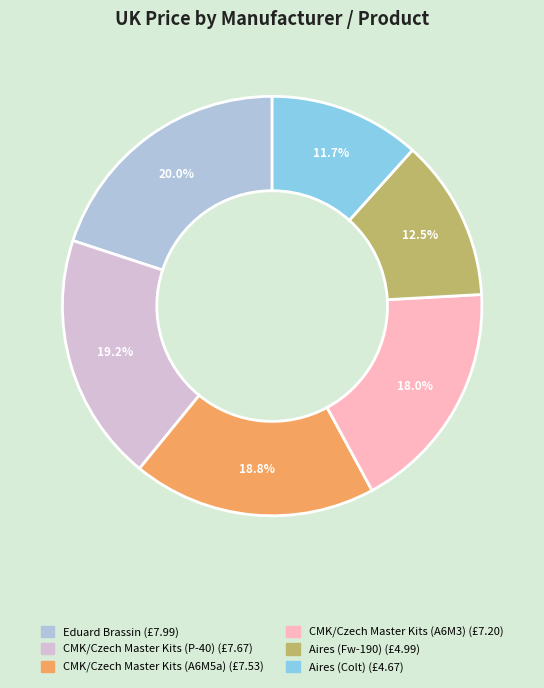

Does any single category account for the majority?

No